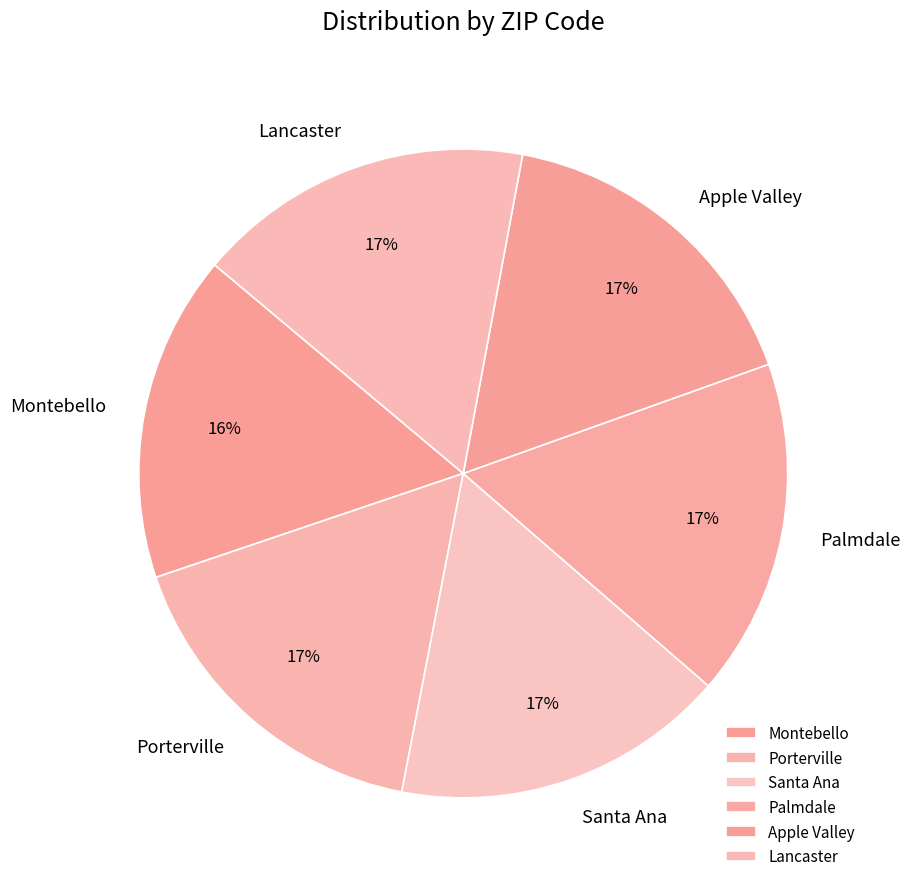

How many slices are in this pie chart?

6